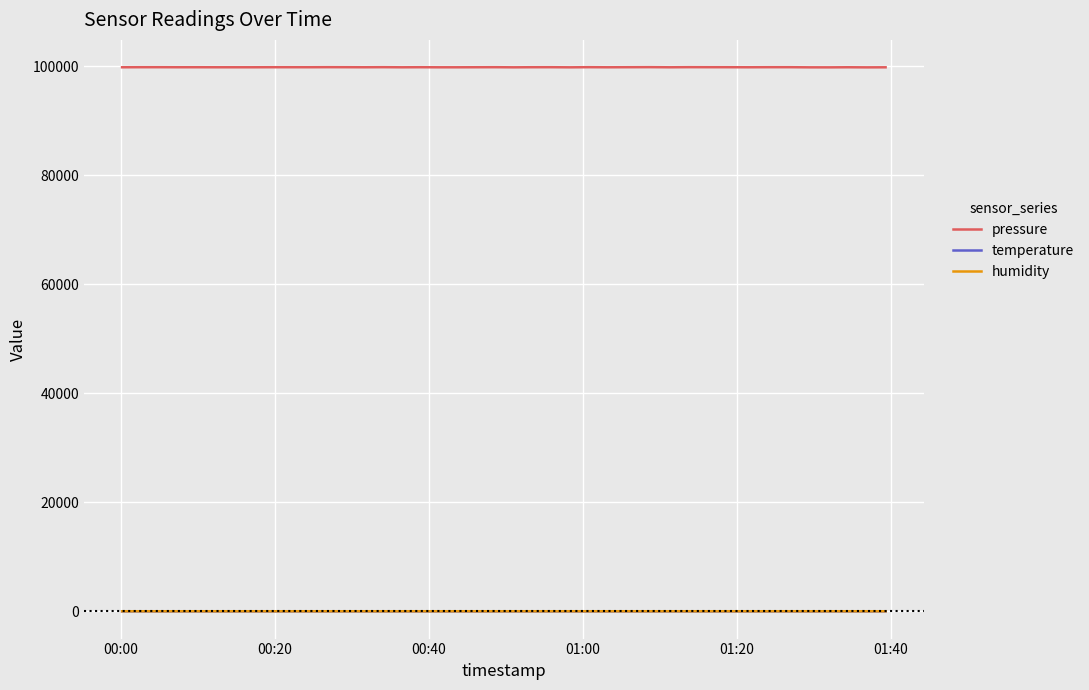

How many lines are shown in the chart?

3